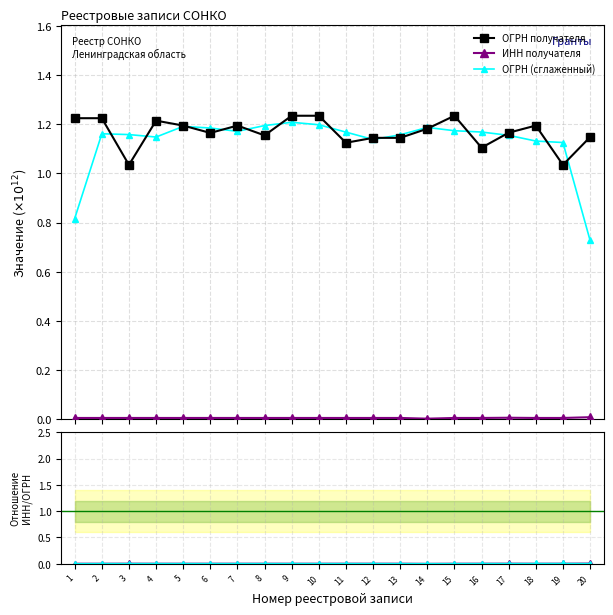

How many interior local valleys does the Сглаженное отношение series have?

3